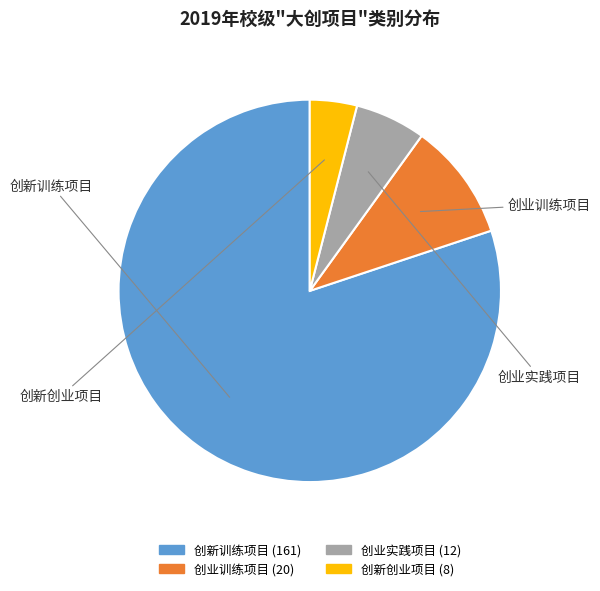

Is it true that 创业实践项目 is 1% of the pie?

False